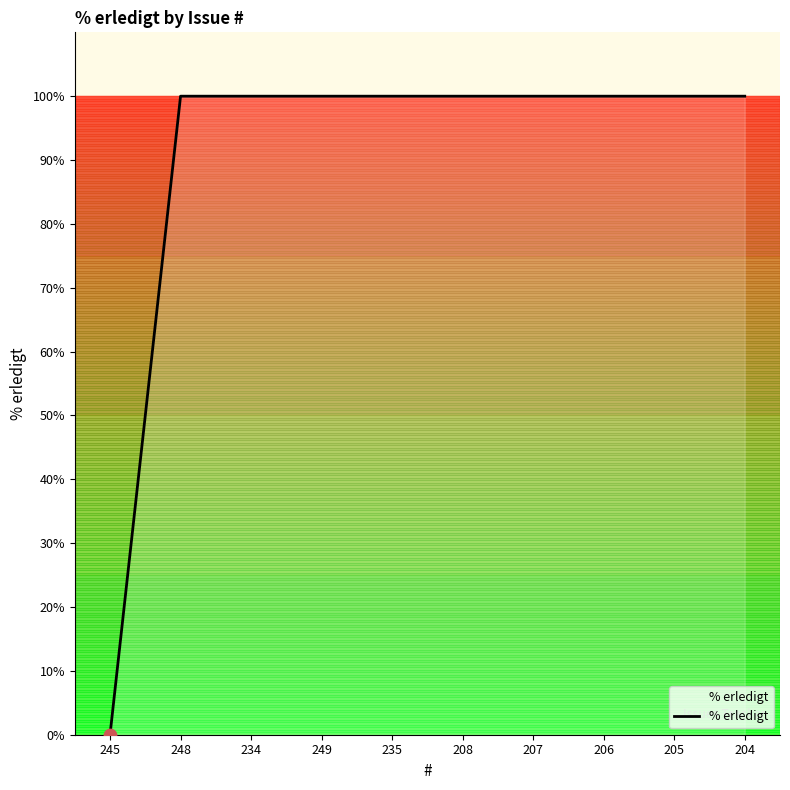

Approximately how many times larger is the value at 248 compared to 234?

1.0